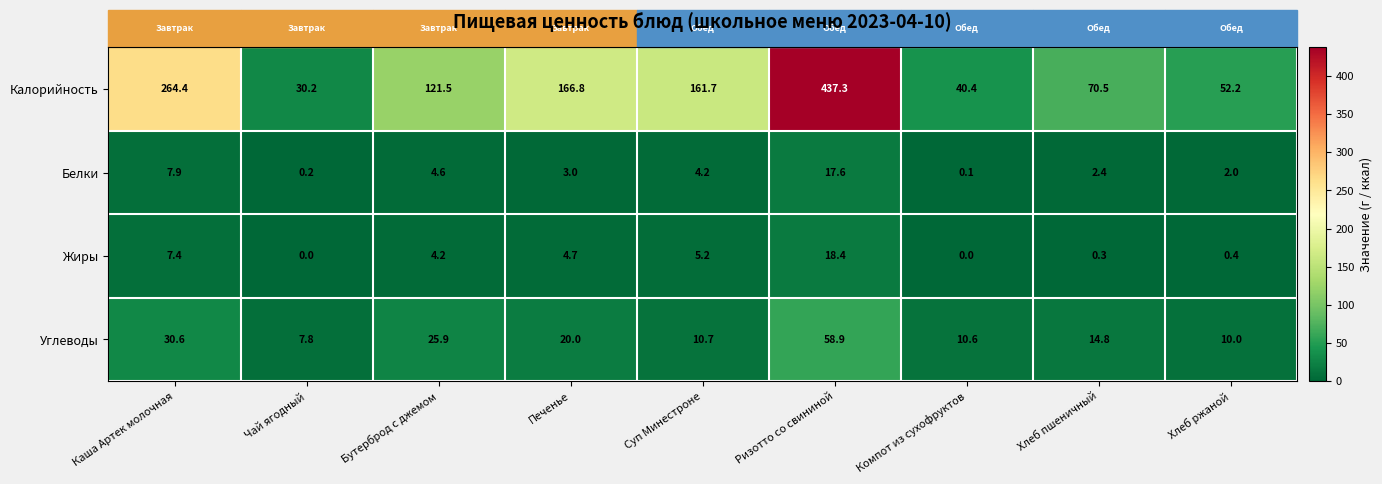

At which label is Калорийность closest to 233?

Каша Артек молочная